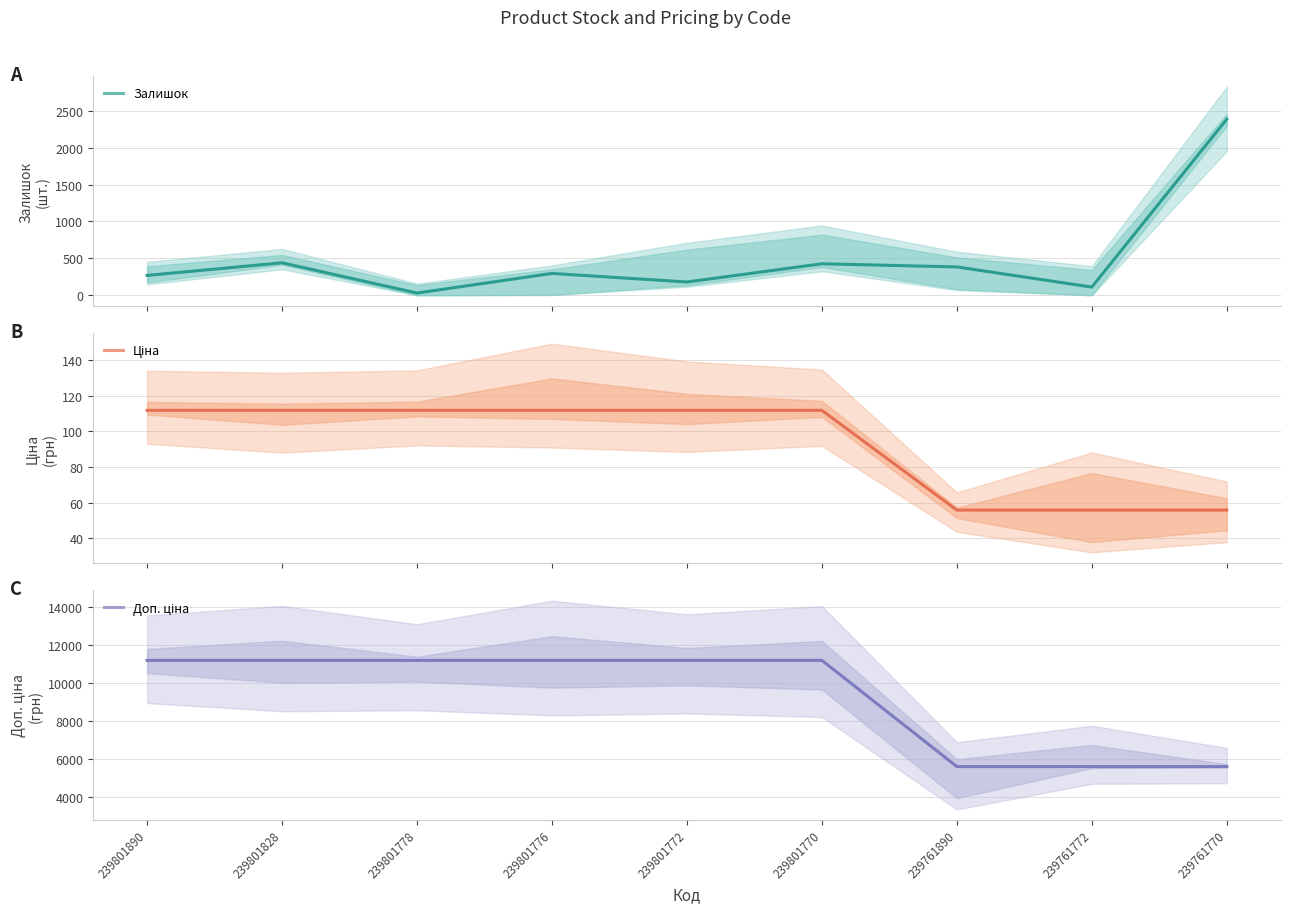

What is the difference between the second highest and second lowest values in the Доп. ціна series?

5584.0